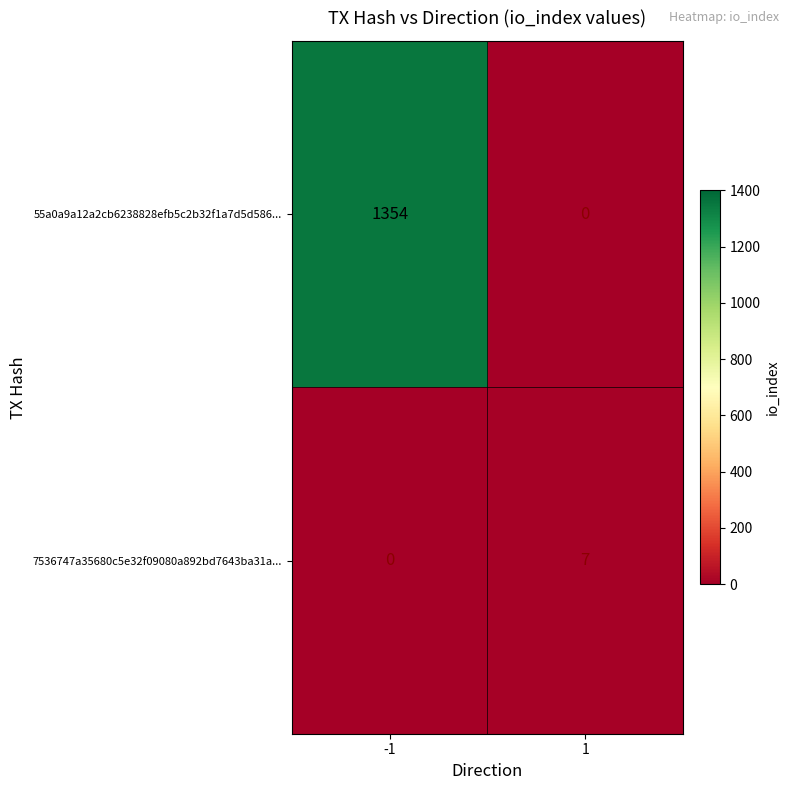

Is it true that 55a0a9a12a2cb6238828efb5c2b32f1a7d5d586... equals -828 at 1?

False